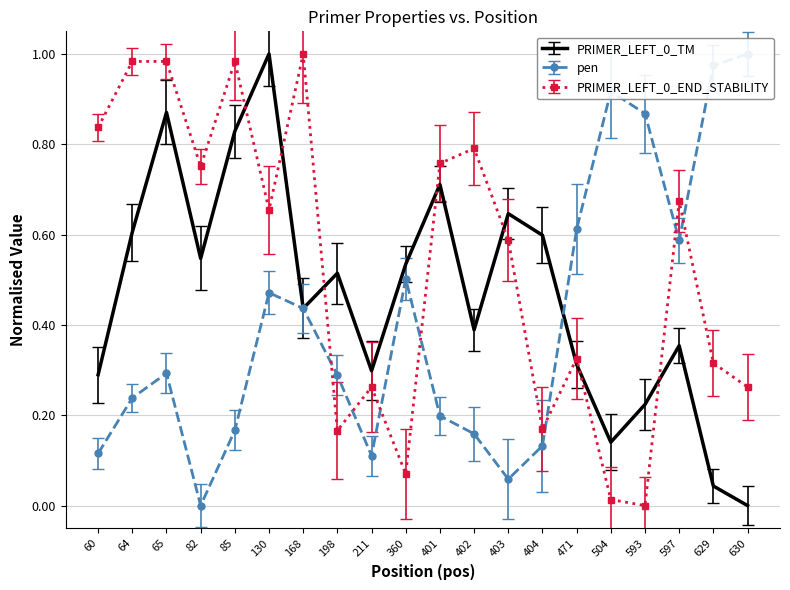

What is the sum of the pen values at 401 and 597?

0.8